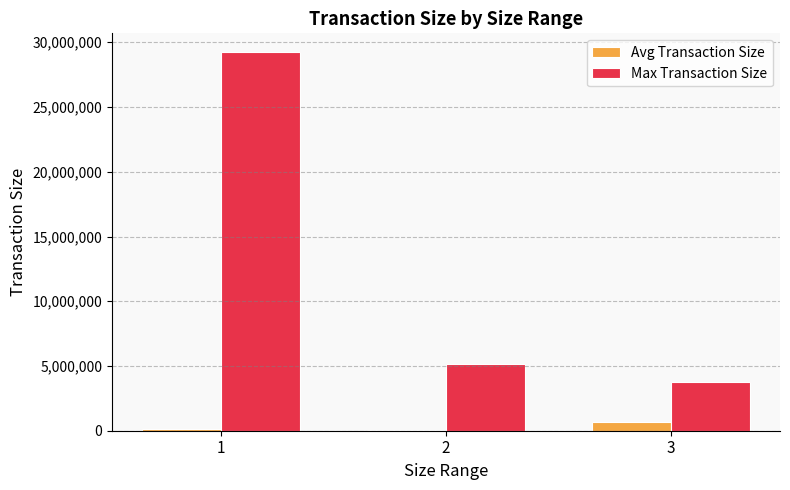

How many distinct data groups are displayed?

2